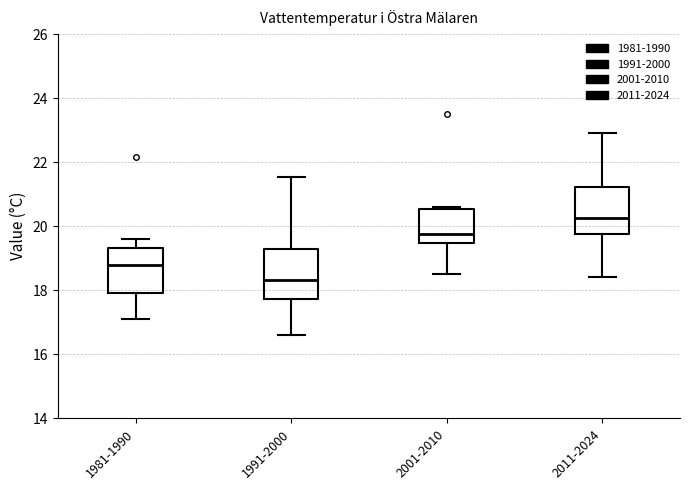

Reading left to right, transcribe this box plot: for each box, give where its median line is, the range the box spans, and where its two whiskers end, as read against the y-axis. The values are not printed on the chart, so give them approximately, as read against the axis.

1981-1990: median 18.8, box 18.0 to 19.4, whiskers 17.2 to 19.6
1991-2000: median 18.4, box 17.8 to 19.2, whiskers 16.6 to 21.6
2001-2010: median 19.8, box 19.4 to 20.6, whiskers 18.6 to 20.6 (just above the box's upper edge)
2011-2024: median 20.2, box 19.8 to 21.2, whiskers 18.4 to 23.0